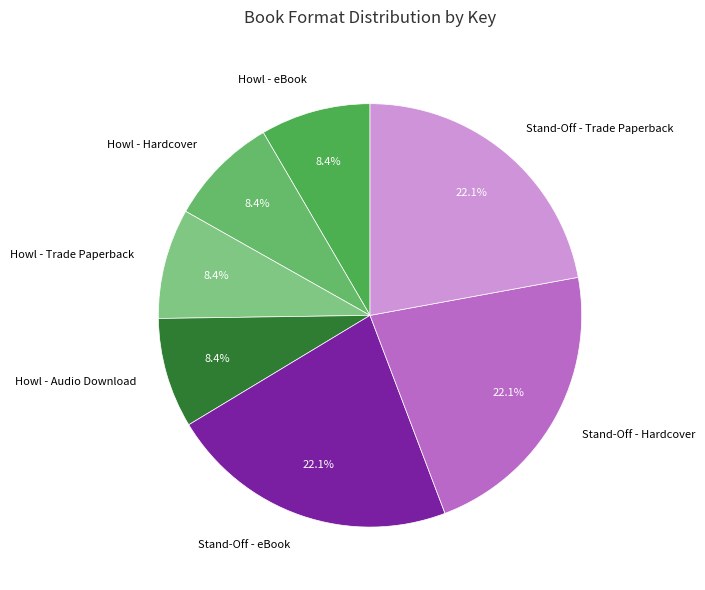

To the nearest percent, what is the difference between the largest and smallest slice percentages?

14%